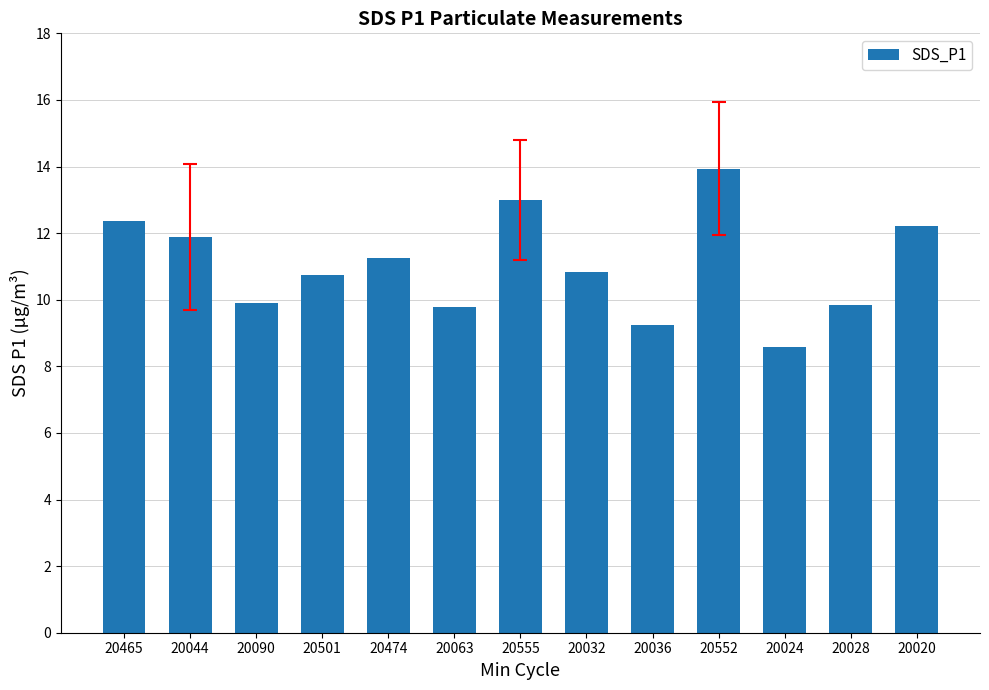

What is the value of the 4th bar from the left?

10.8